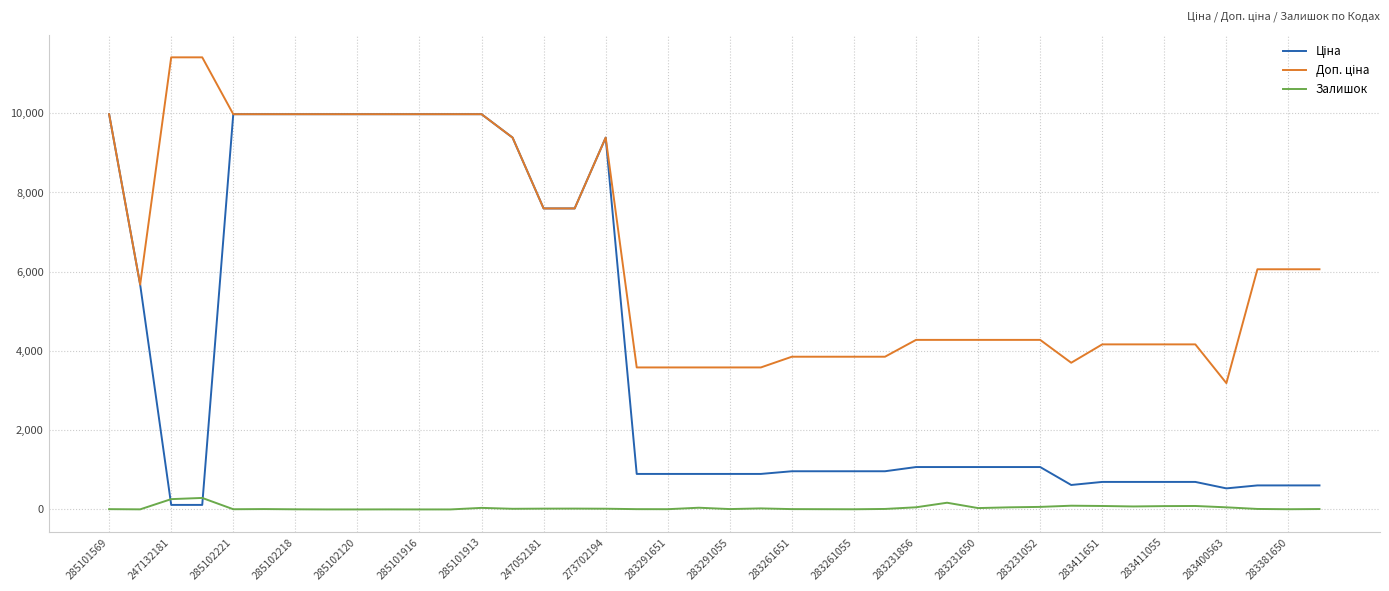

What is the highest value of the Залишок series?

290.0